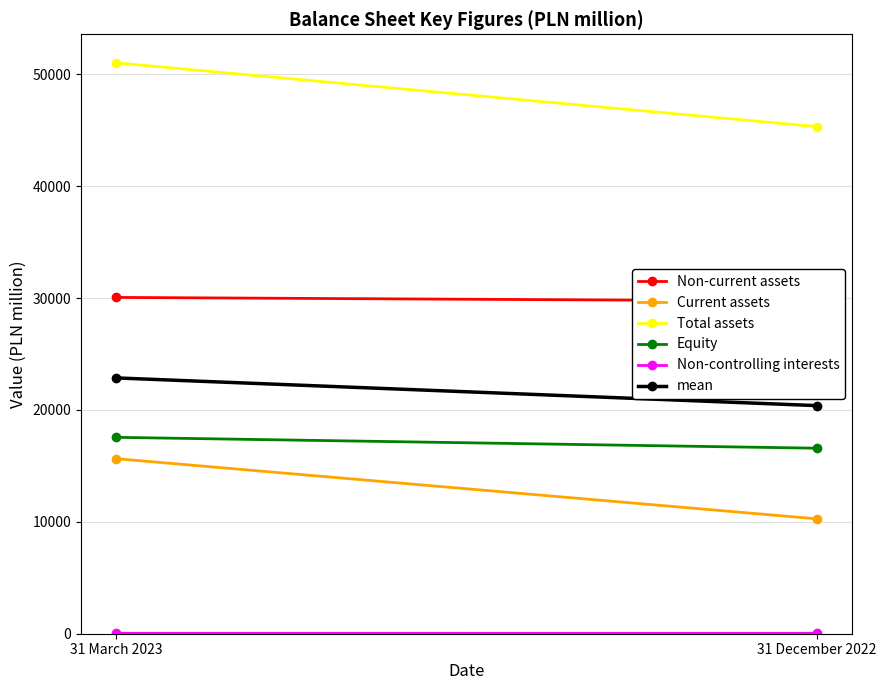

Which series changed the most between 31 March 2023 and 31 December 2022?

Total assets